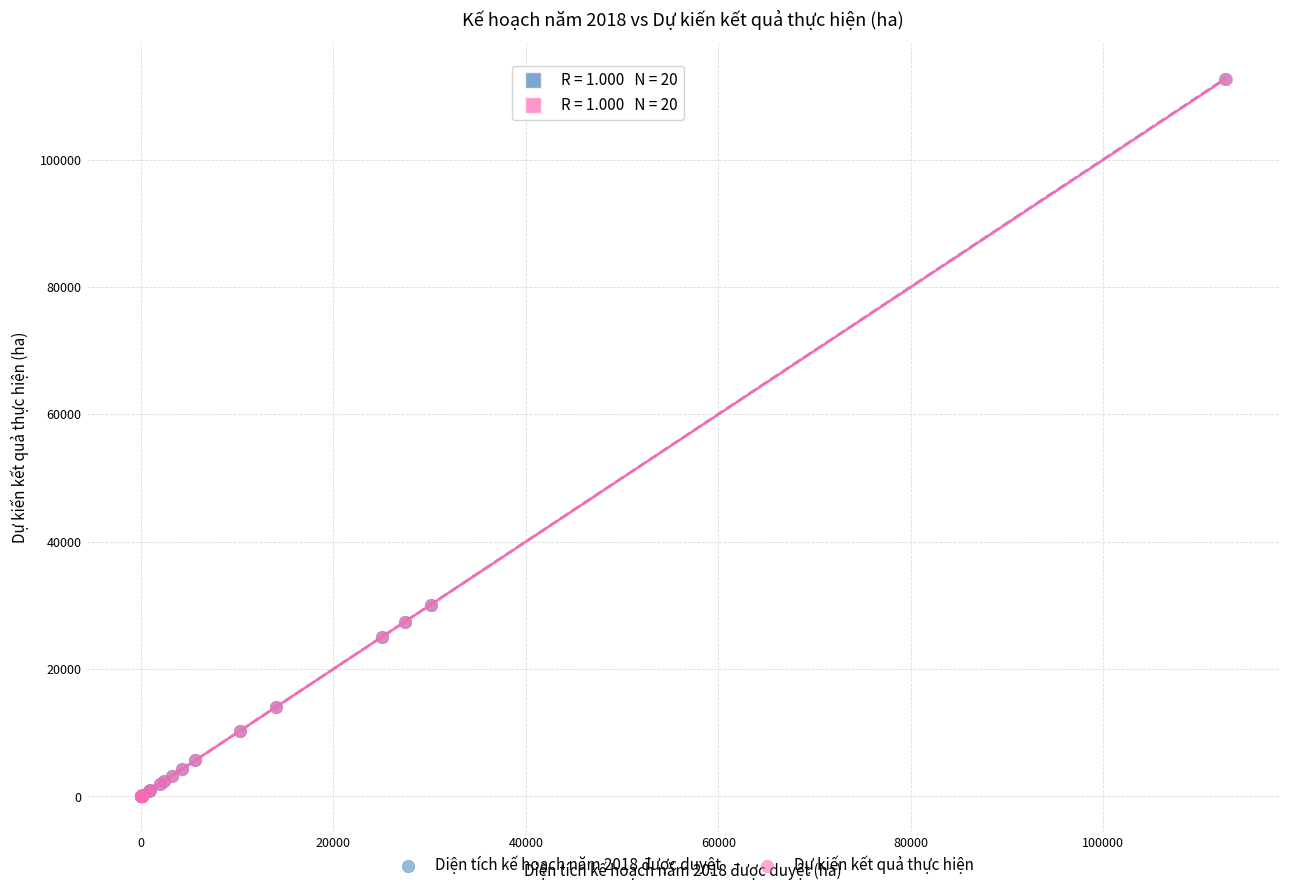

Which series has the widest spread of Y values?

Diện tích kế hoạch năm 2018 được duyệt